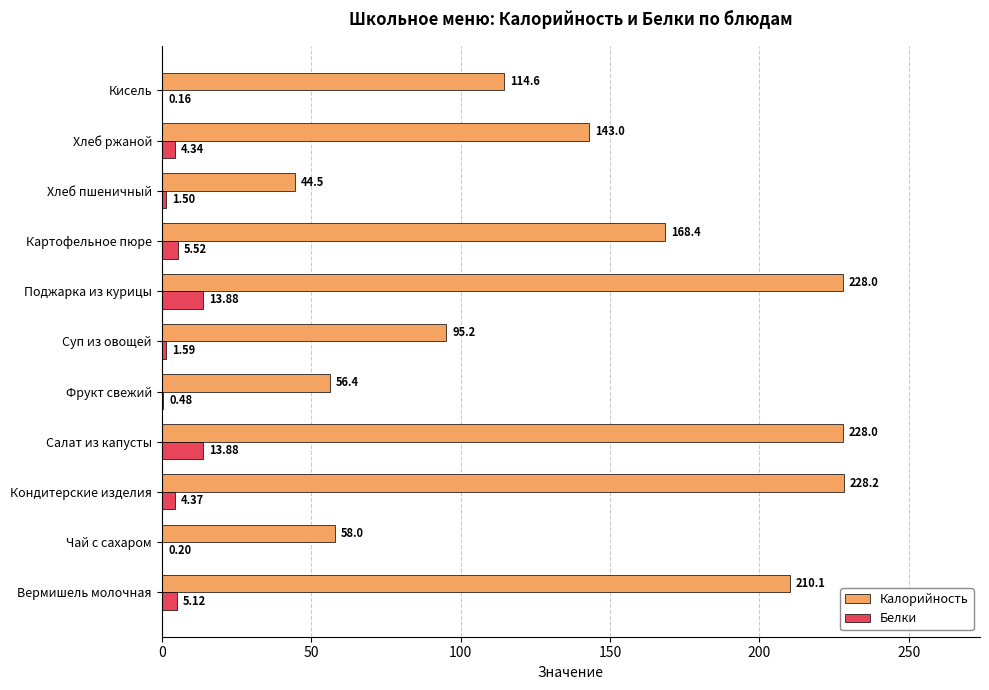

Which series has the largest total across all categories?

Калорийность